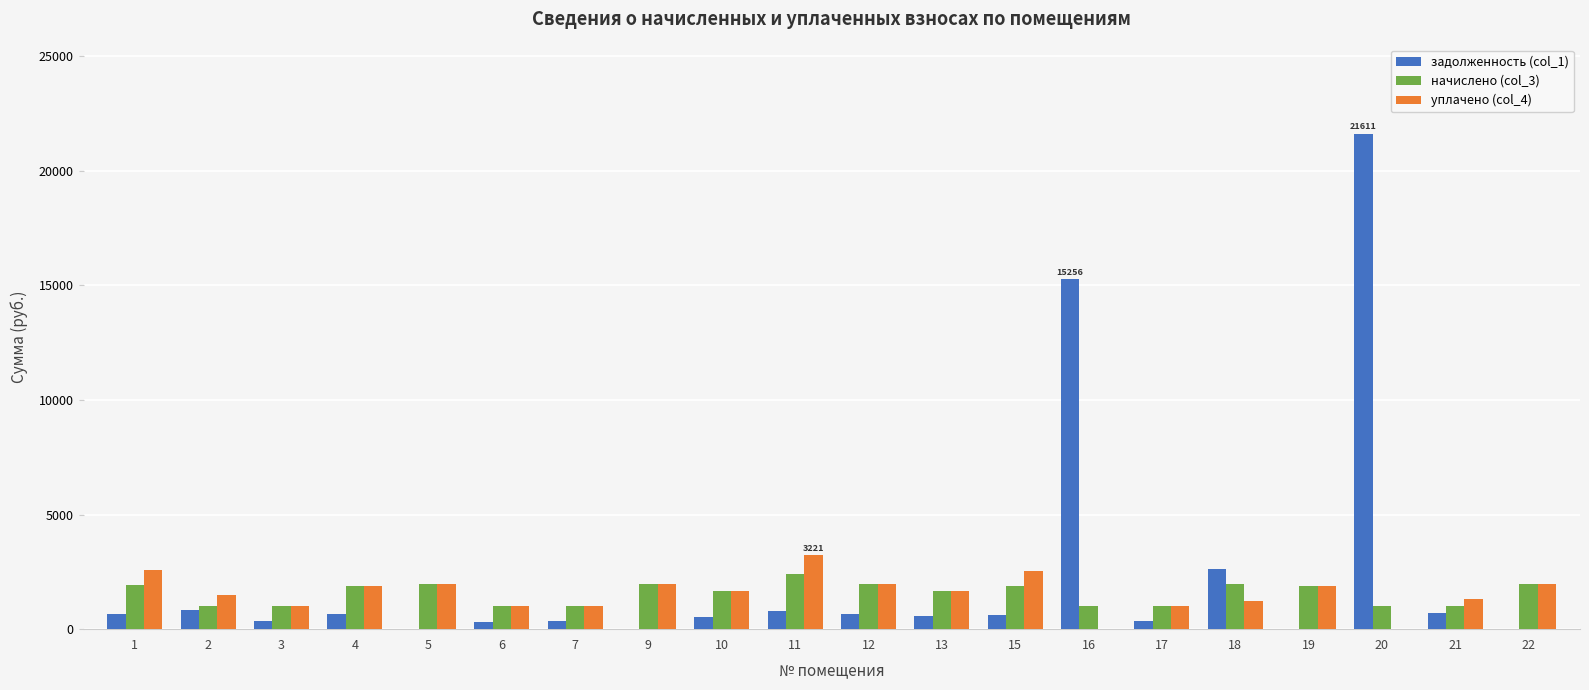

What is the maximum value for уплачено (col_4)?

3221.2